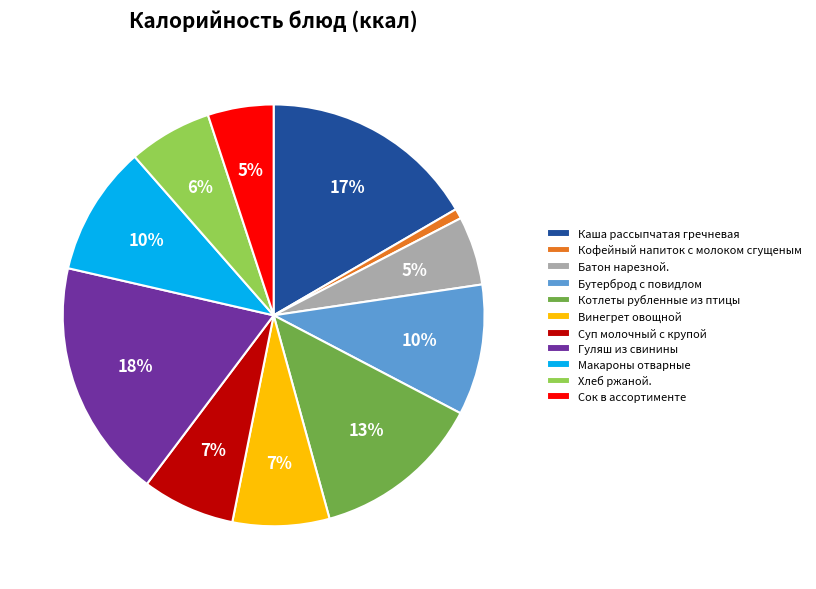

Does any single category account for the majority?

No